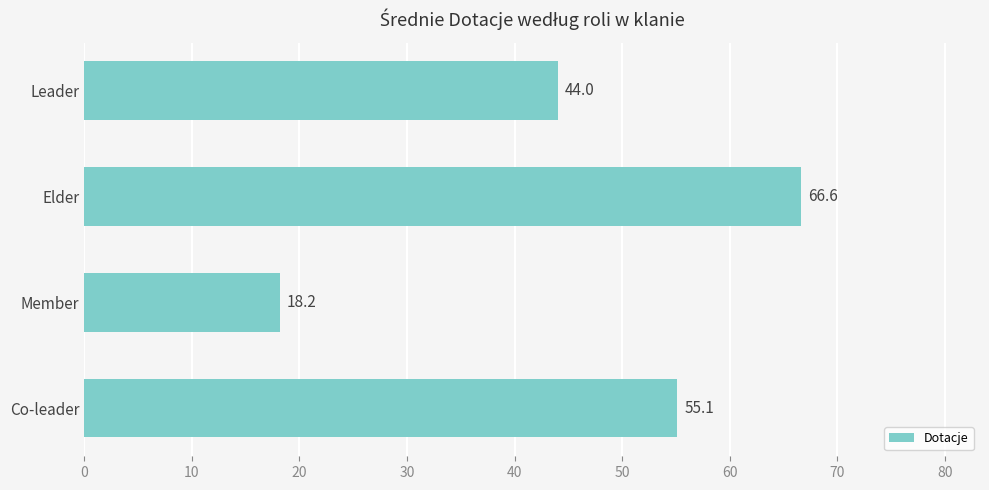

The chart shows a value of 31.2 at Member. True or false?

False